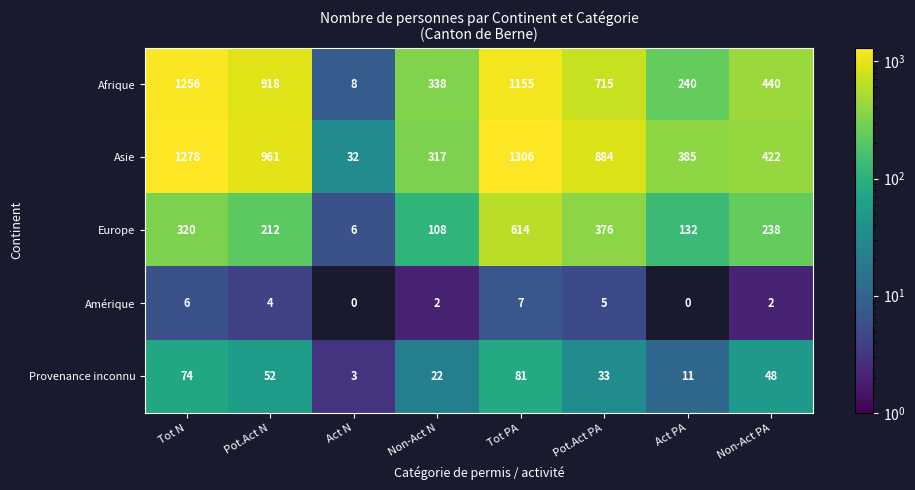

Where is Provenance inconnu nearest to the value 42?

Non-Act PA